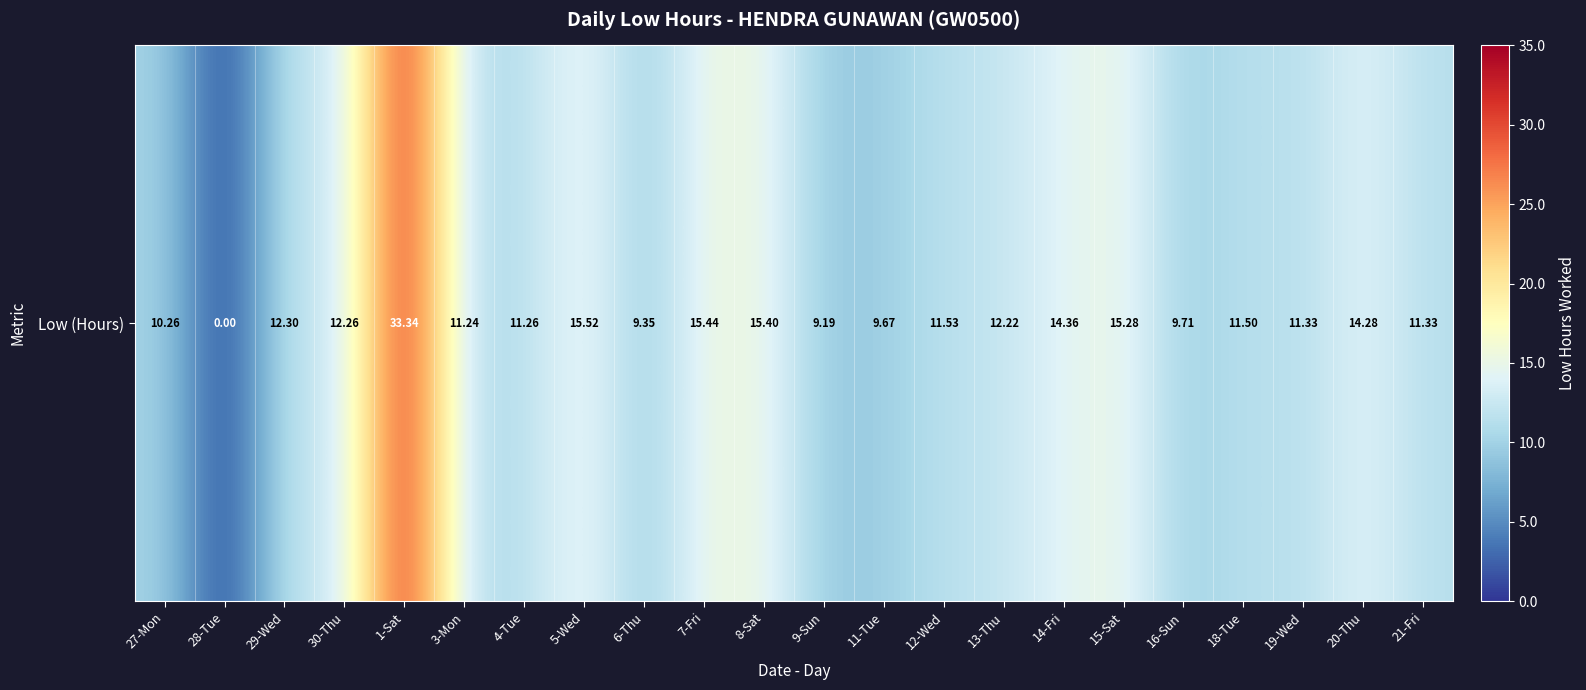

Which has a higher value, 9-Sun or 21-Fri?

21-Fri